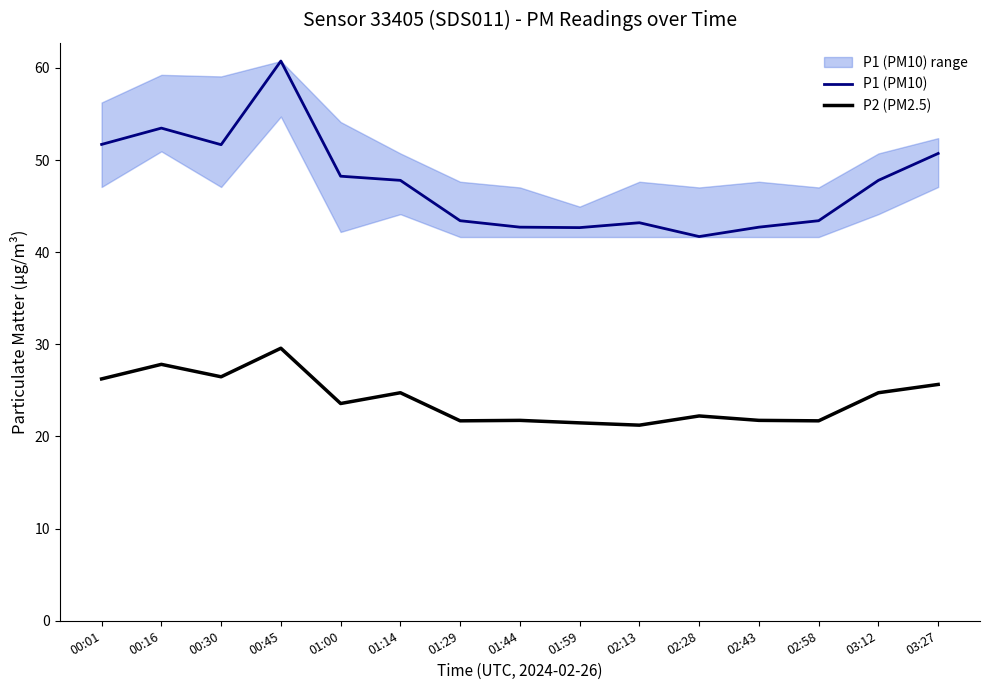

True or false: P1 (PM10) and P2 (PM2.5) cross at least once.

False